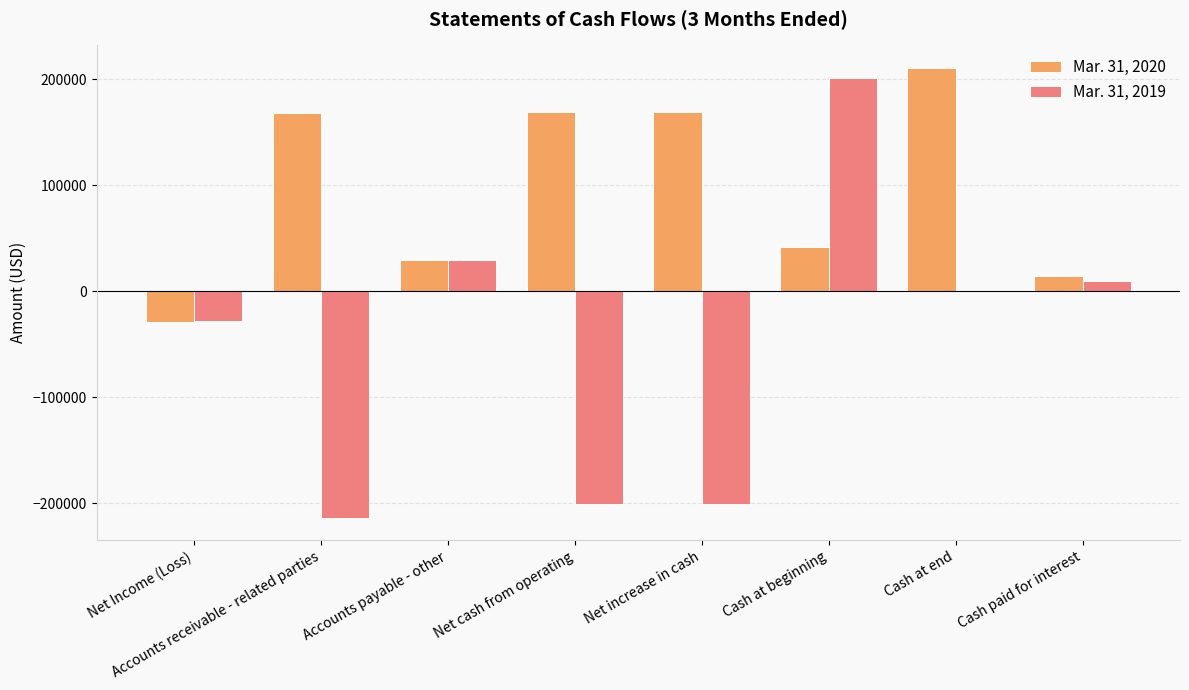

The Mar. 31, 2020 series shows 9949 at Cash at beginning. True or false?

False